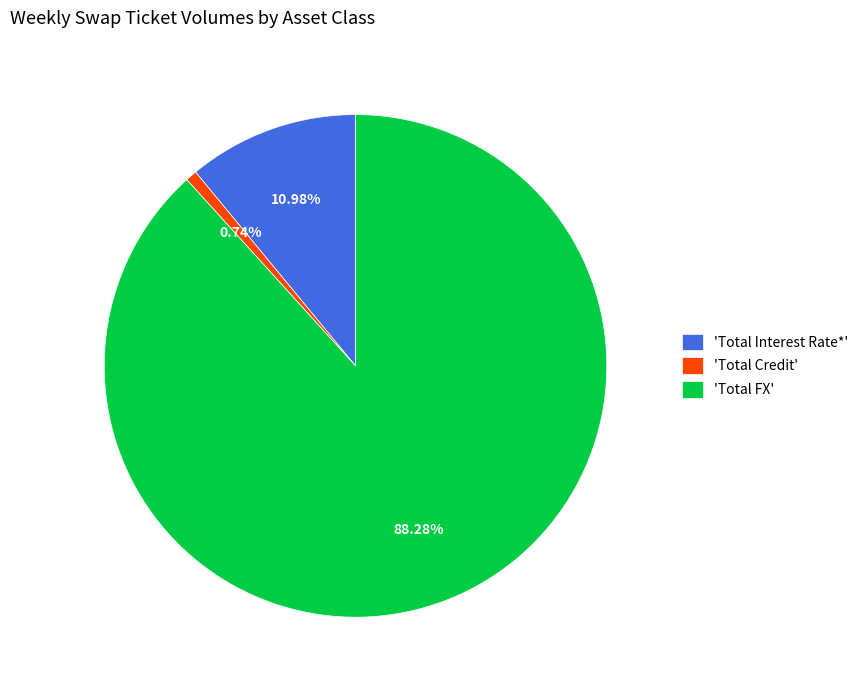

Does 'Total Credit' account for over 50% of the chart?

No